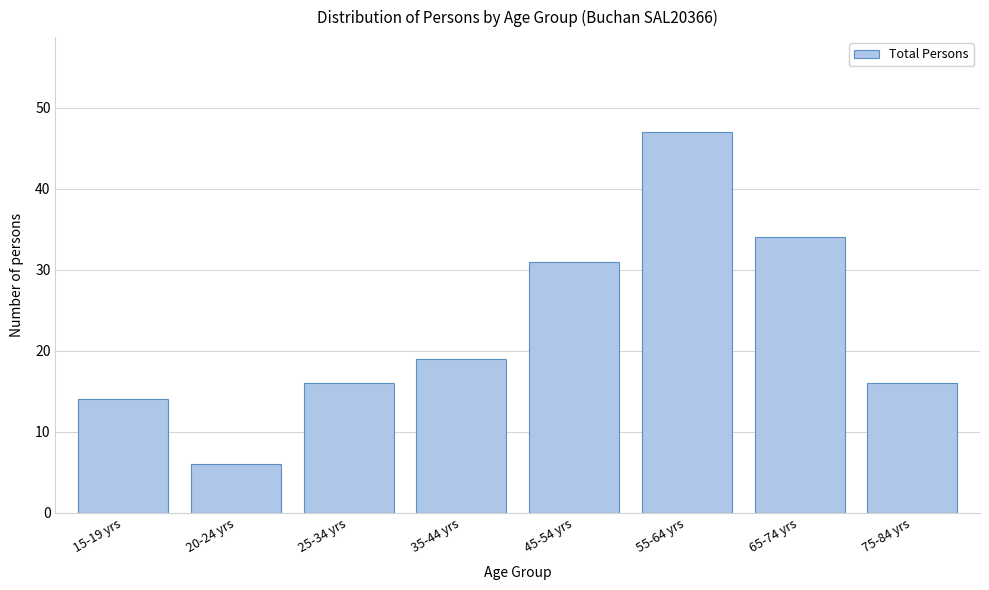

Reading right to left, what are all the values shown in this chart?

16	34	47	31	19	16	6	14